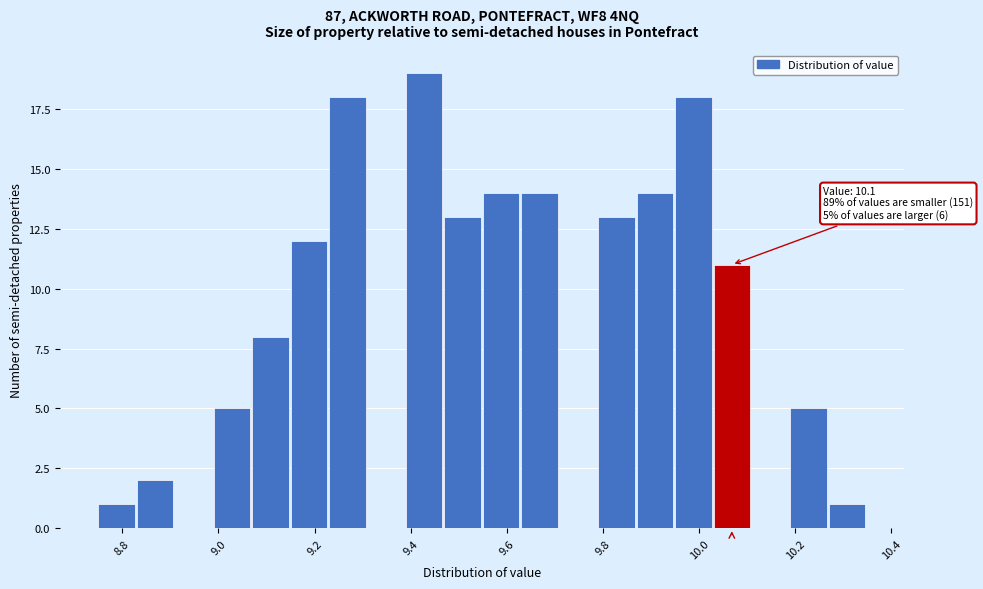

Which range on the x-axis has the tallest bar?

9.39 to 9.47